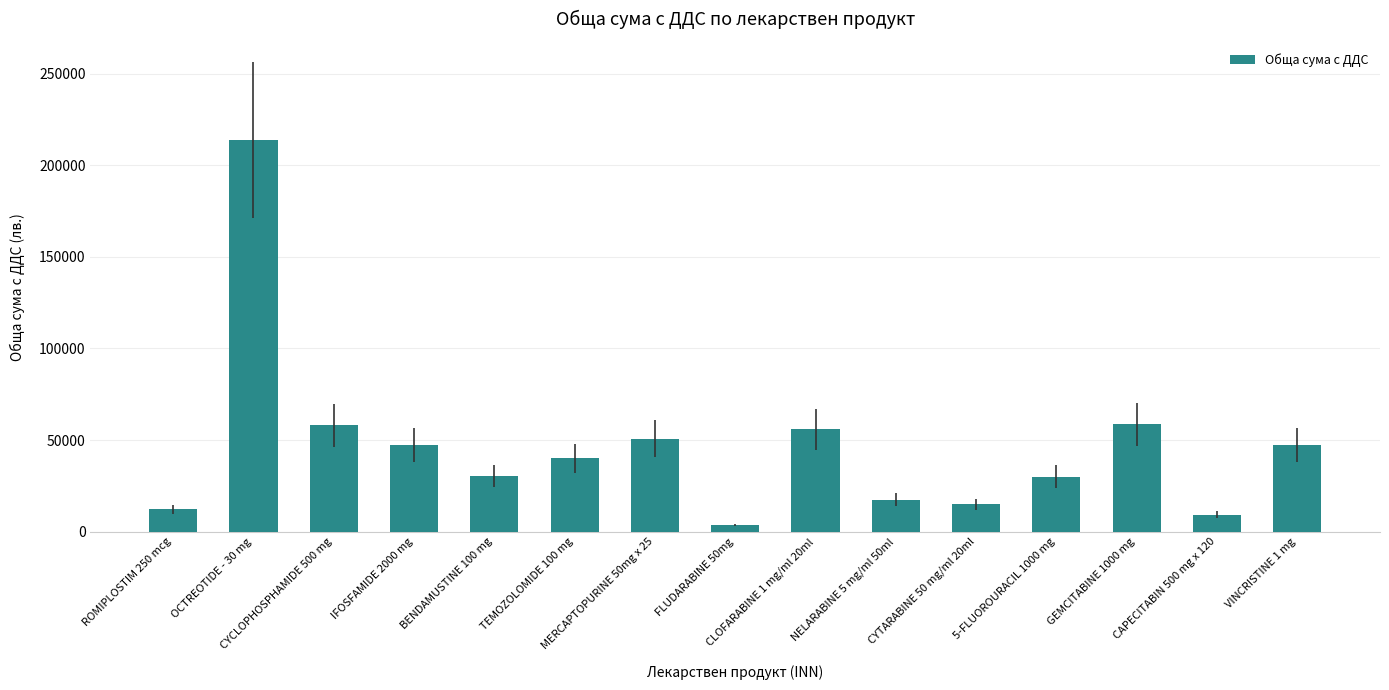

What is the label of the 15th bar from the left?

VINCRISTINE 1 mg